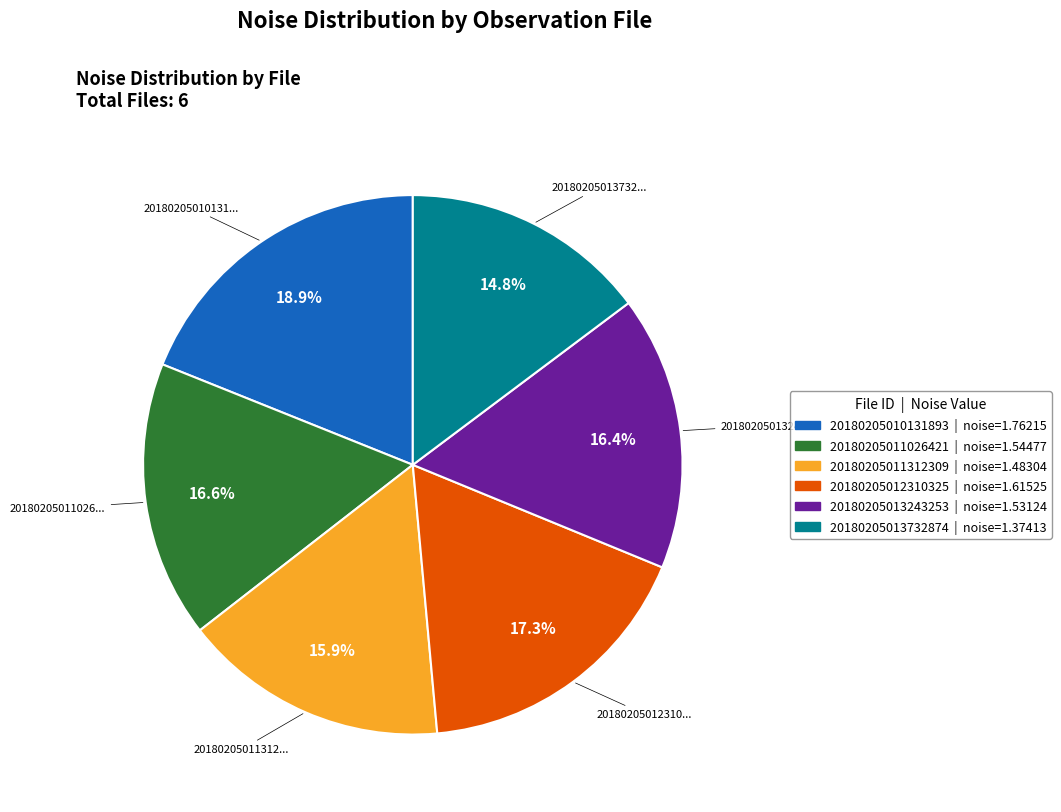

To the nearest percent, what is the combined percentage of 20180205011312309 and 20180205012310325?

33%